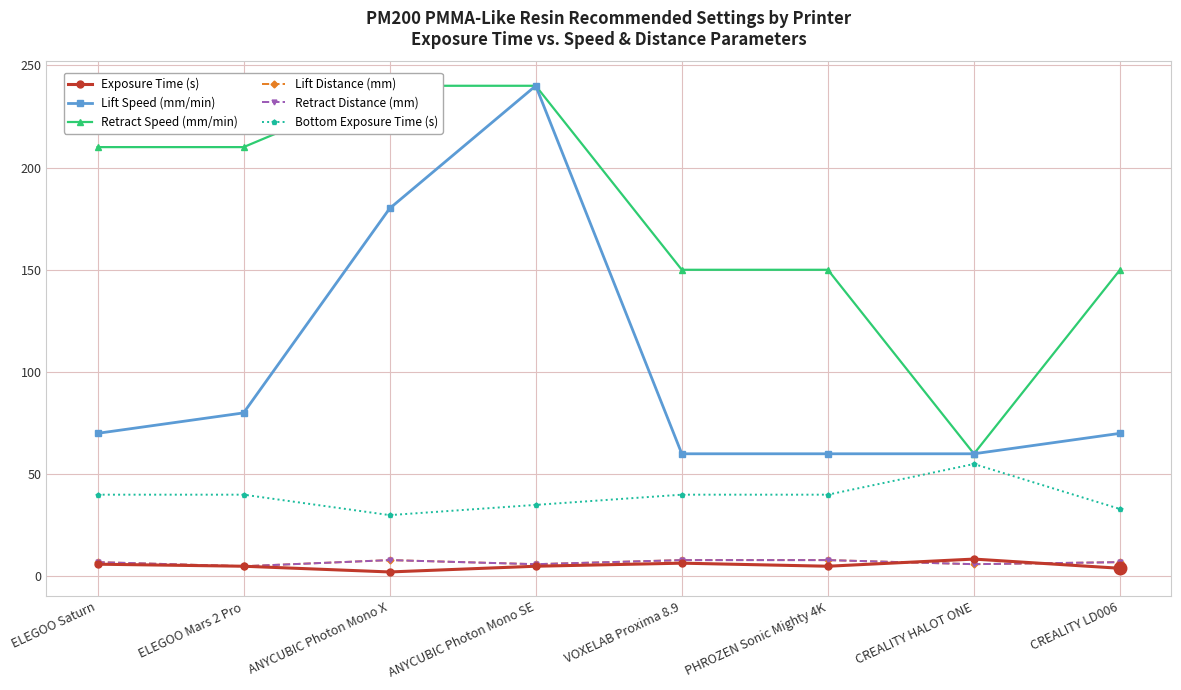

The Retract Distance (mm) series shows 1.6 at ELEGOO Saturn. True or false?

False